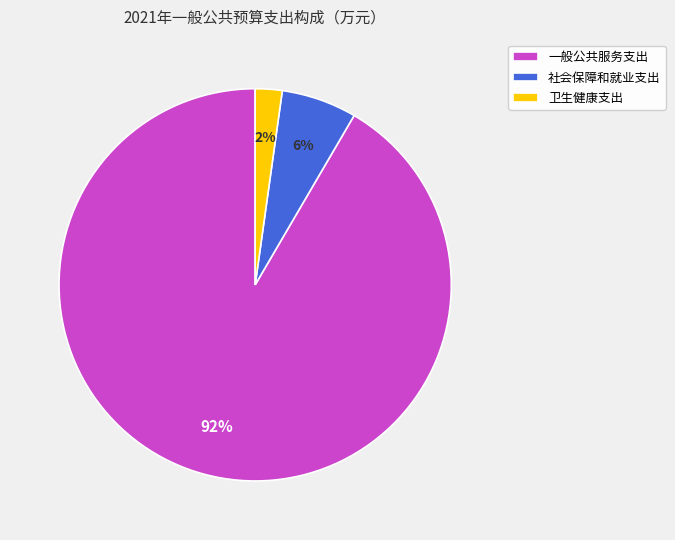

To the nearest percent, what portion does 社会保障和就业支出 represent?

6%